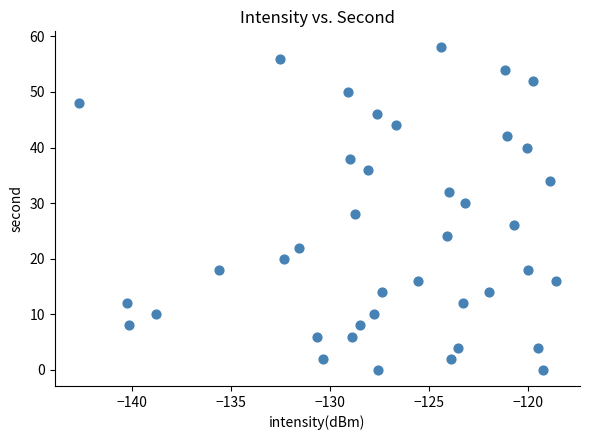

What is the range of Y values (max minus min)?

58